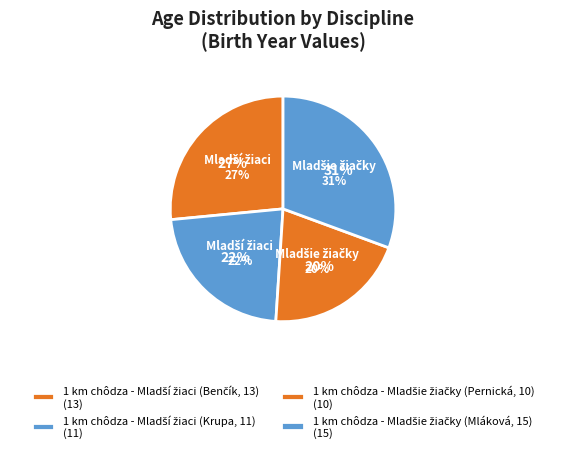

Which category has the smallest portion of the pie?

1 km chôdza - Mladšie žiačky (Pernická, 10)